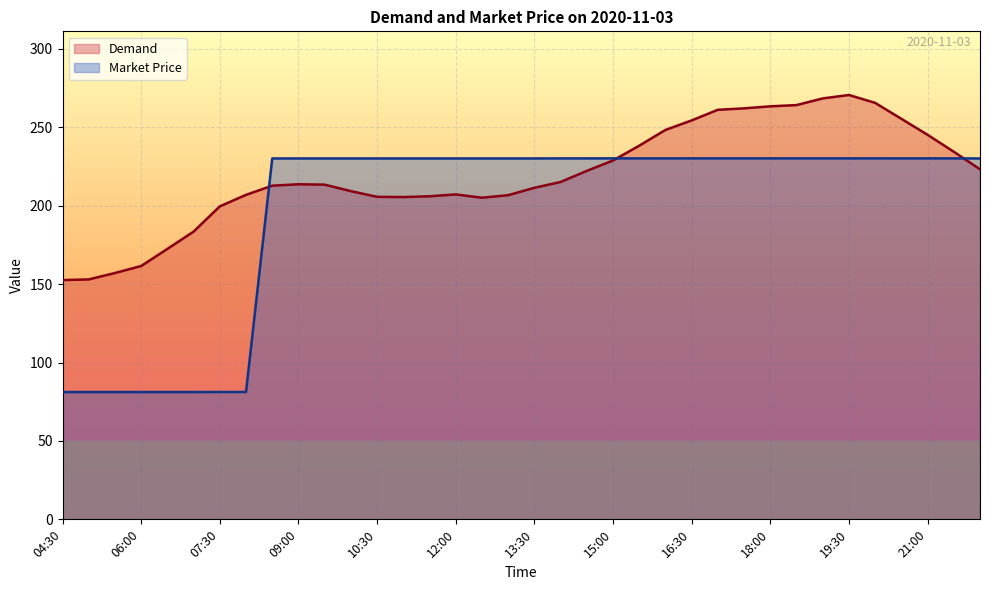

What is the label of the 34th point from the left?

21:00